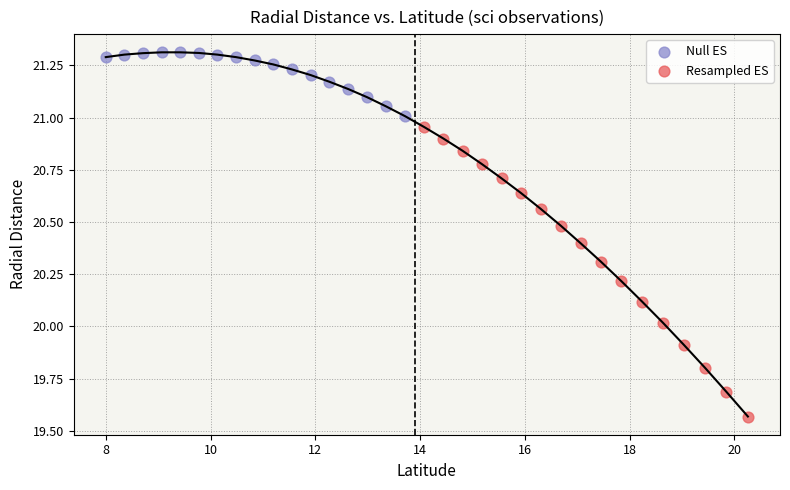

Which series contains the lowest Y value?

Resampled ES